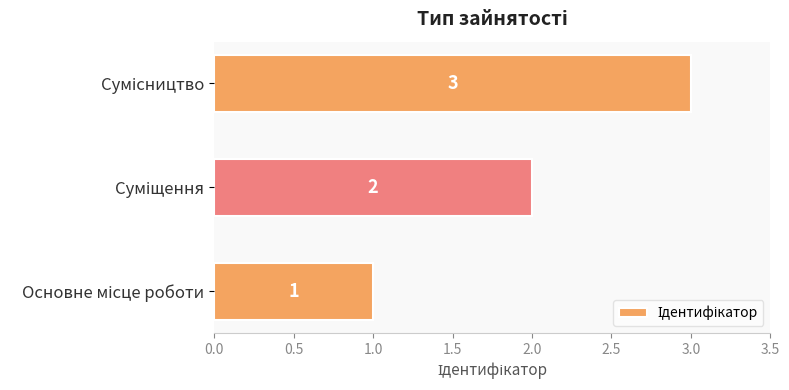

Does the chart contain any negative values?

No